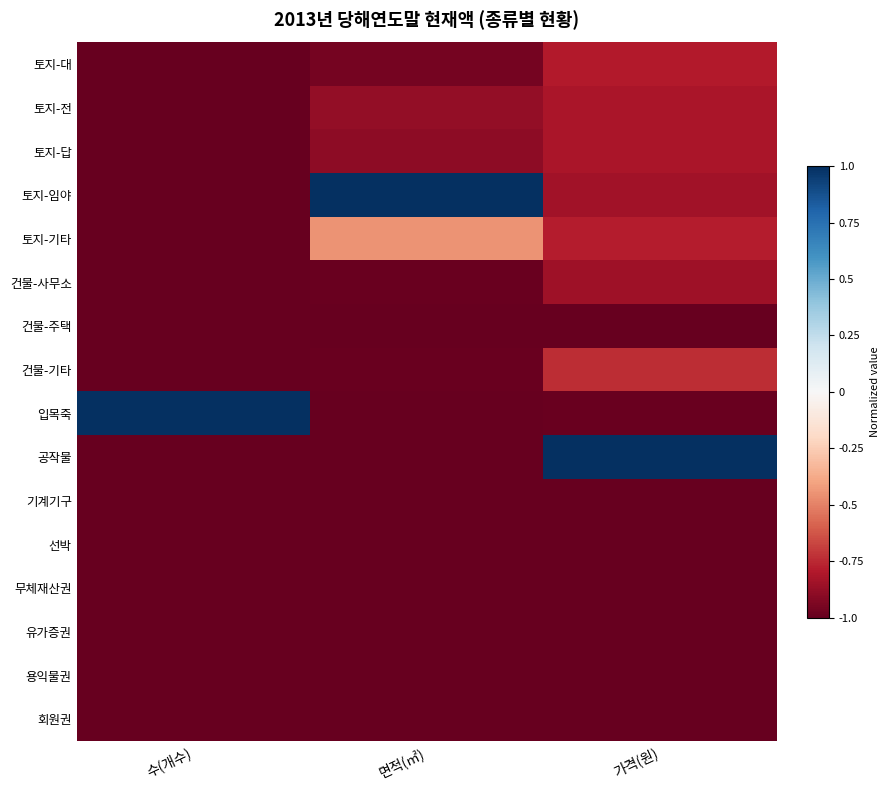

Reading right to left, list all the values displayed in this chart.

토지-대: 가격(원)=-0.8	면적(㎡)=-1.0	수(개수)=-1.0
토지-전: 가격(원)=-0.8	면적(㎡)=-0.9	수(개수)=-1.0
토지-답: 가격(원)=-0.8	면적(㎡)=-0.9	수(개수)=-1.0
토지-임야: 가격(원)=-0.8	면적(㎡)=1.0	수(개수)=-1.0
토지-기타: 가격(원)=-0.8	면적(㎡)=-0.5	수(개수)=-1.0
건물-사무소: 가격(원)=-0.8	면적(㎡)=-1.0	수(개수)=-1.0
건물-주택: 가격(원)=-1.0	면적(㎡)=-1.0	수(개수)=-1.0
건물-기타: 가격(원)=-0.7	면적(㎡)=-1.0	수(개수)=-1.0
입목죽: 가격(원)=-1.0	면적(㎡)=-1.0	수(개수)=1.0
공작물: 가격(원)=1.0	면적(㎡)=-1.0	수(개수)=-1.0
기계기구: 가격(원)=-1.0	면적(㎡)=-1.0	수(개수)=-1.0
선박: 가격(원)=-1.0	면적(㎡)=-1.0	수(개수)=-1.0
무체재산권: 가격(원)=-1.0	면적(㎡)=-1.0	수(개수)=-1.0
유가증권: 가격(원)=-1.0	면적(㎡)=-1.0	수(개수)=-1.0
용익물권: 가격(원)=-1.0	면적(㎡)=-1.0	수(개수)=-1.0
회원권: 가격(원)=-1.0	면적(㎡)=-1.0	수(개수)=-1.0